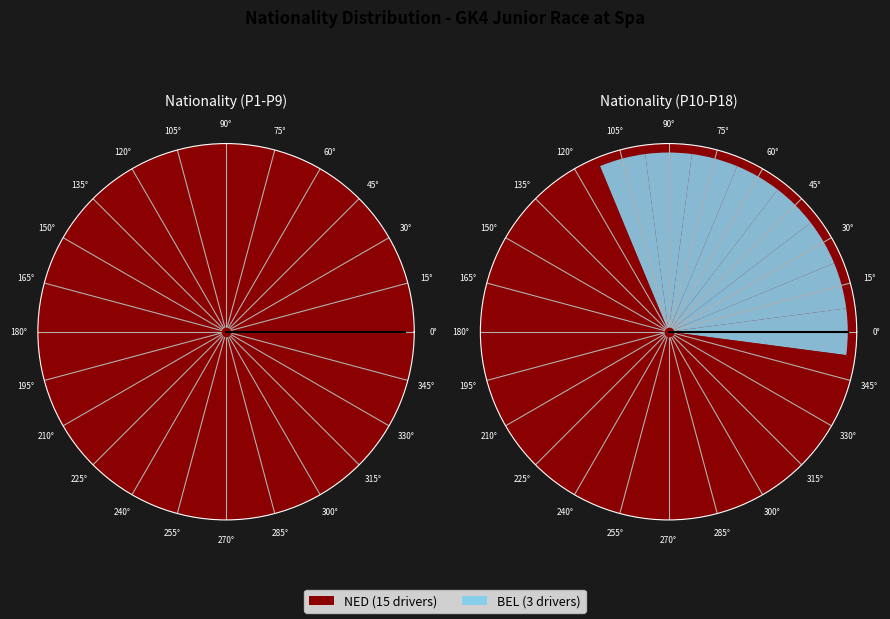

Is it true that NED is 83% of the pie?

True